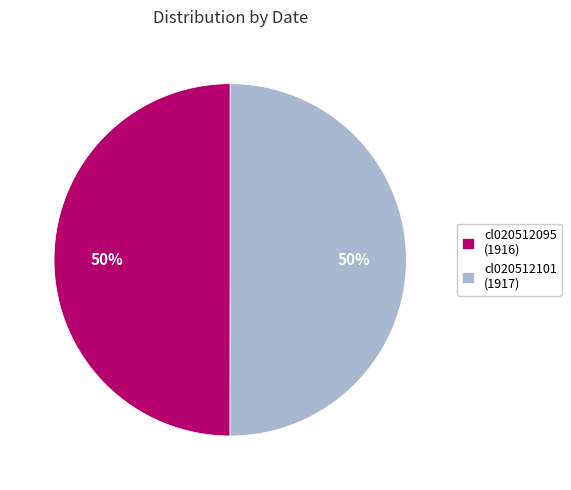

To the nearest percent, what is the average slice percentage?

50%